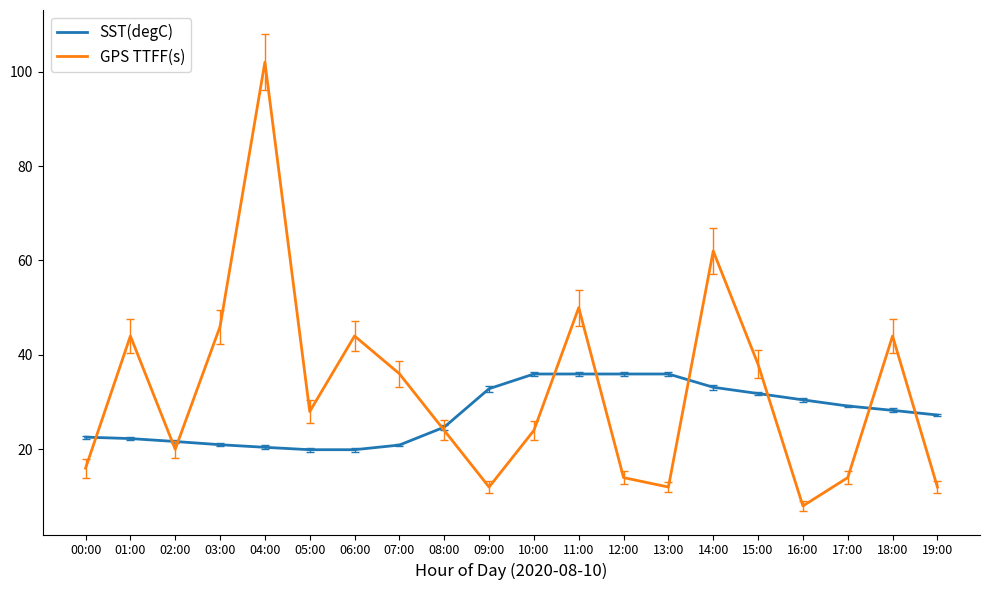

What value does the GPS TTFF(s) series have at 02:00?

20.0